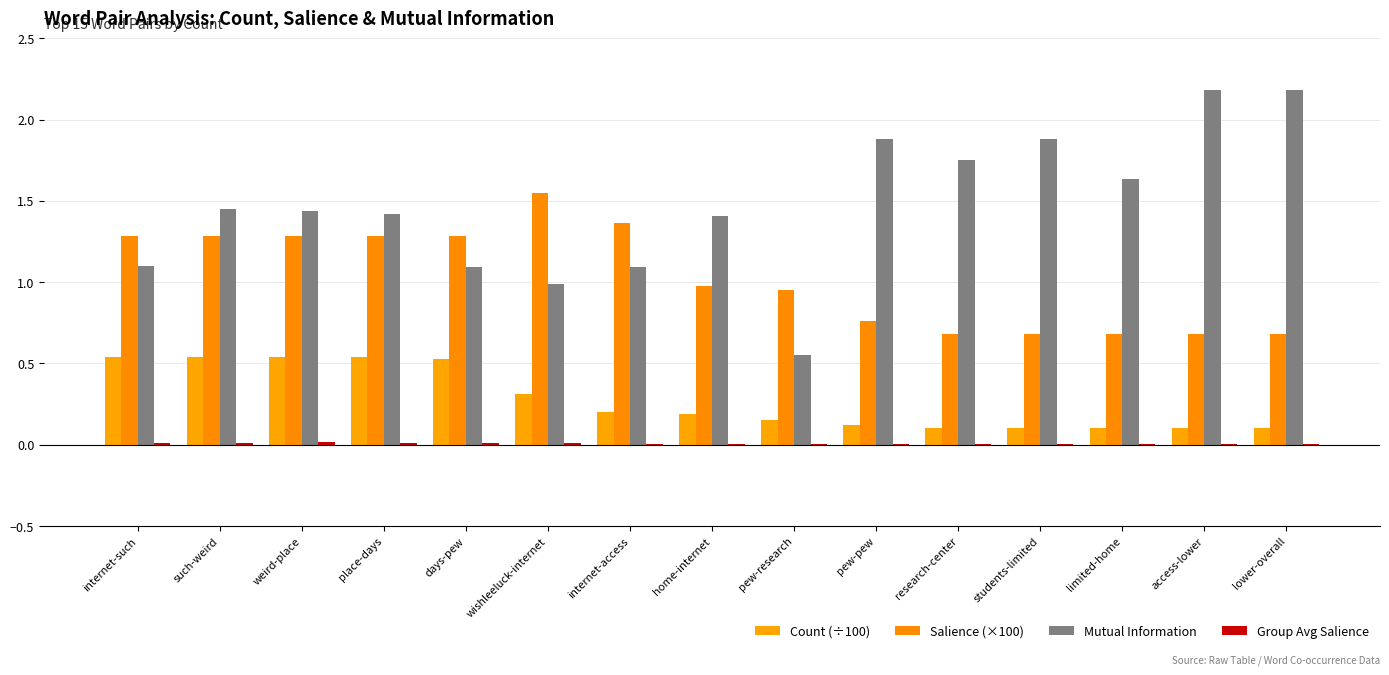

Rank the series by their average value, from lowest to highest.

Group Avg Salience, Count (÷100), Salience (×100), Mutual Information